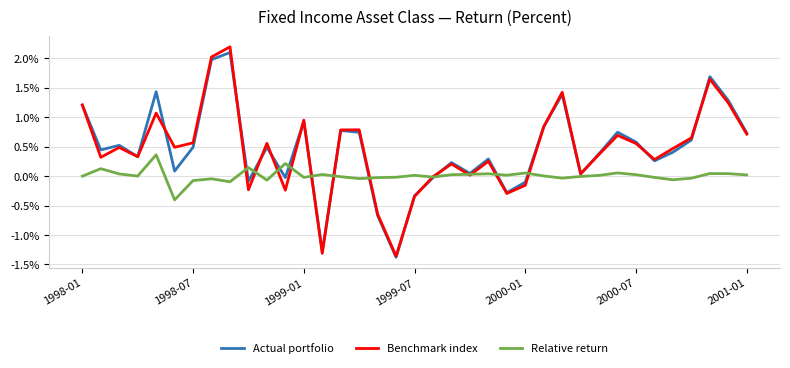

Does the chart display data point markers on the line(s)?

No